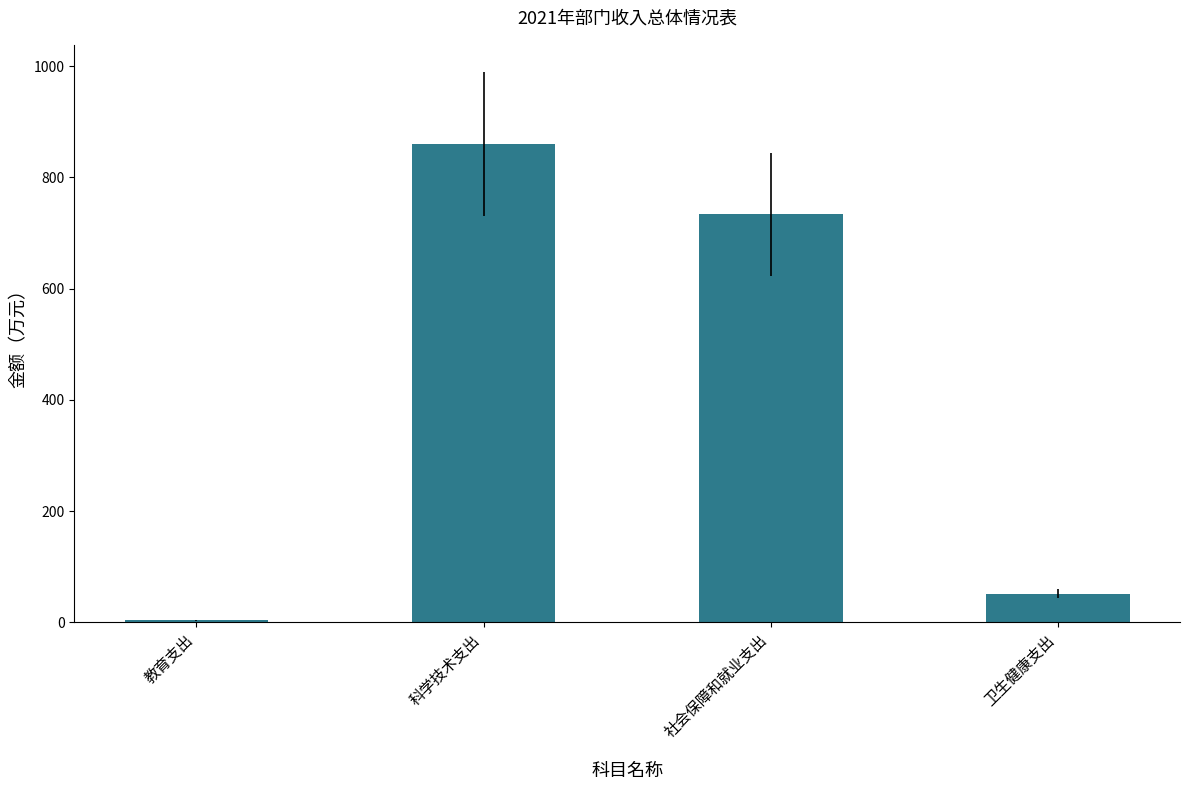

Which has a higher value, 教育支出 or 科学技术支出?

科学技术支出